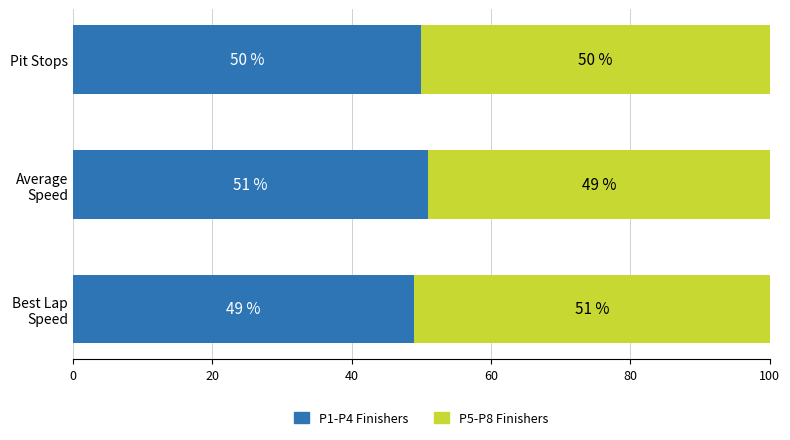

Is it true that P1-P4 Finishers equals 50 at Pit Stops?

True